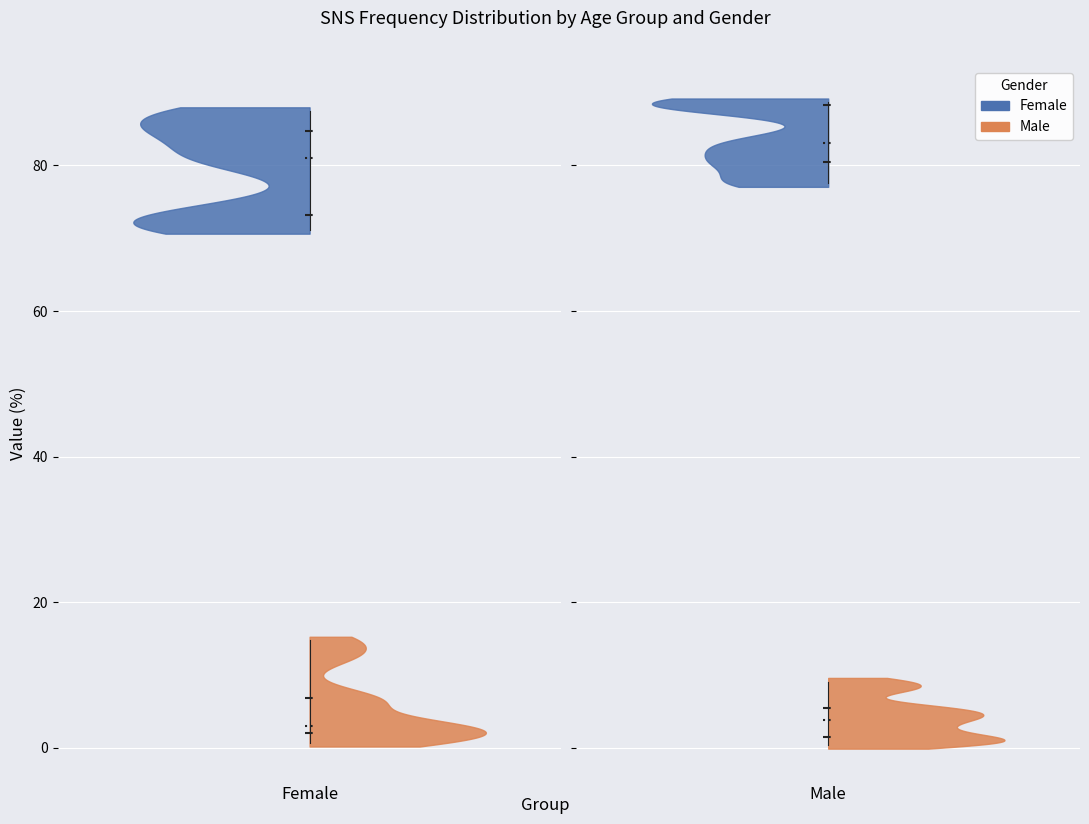

Reading left to right, extract all data points from this chart.

Female: 60+F=87.5	50+F=84.8	40+F=81.0	30+F=71.1	20+F=73.2	60+M=2.7	50+M=6.0	40+M=7.1	30+M=12.7	20+M=14.8	10=0.7	11=0.8	12=1.8	13=3.4	14=2.6	15=0.1	16=0.2	17=0.2	18=0.8	19=0.3	20=0.1	21=0.8	22=0.6	23=1.4	24=0.5	25=9.0	26=7.4	27=9.4	28=10.7	29=8.6
Male: 60+F=88.2	50+F=88.7	40+F=83.0	30+F=80.5	20+F=77.5	60+M=3.4	50+M=4.3	40+M=5.7	30+M=9.1	20+M=8.0	10=0.4	11=0.9	12=1.2	13=2.3	14=4.9	15=0.2	16=0.0	17=0.5	18=1.2	19=2.2	20=0.3	21=0.1	22=0.6	23=0.9	24=0.6	25=7.5	26=6.0	27=8.9	28=6.0	29=6.8